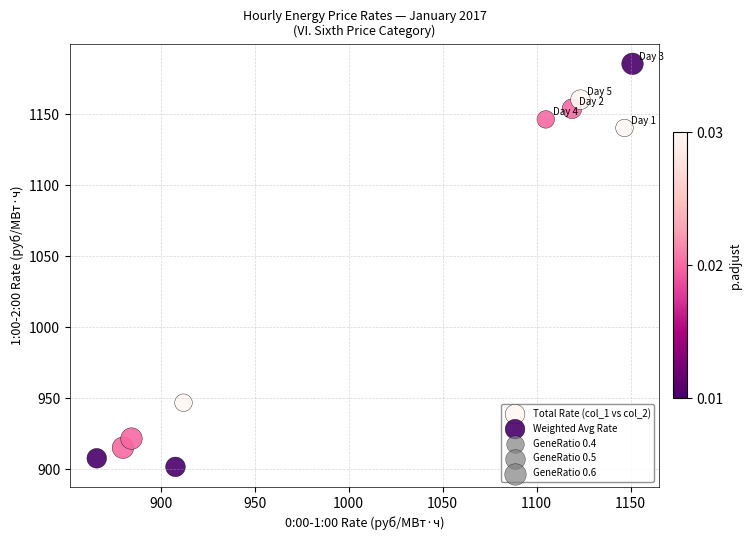

Which series contains the lowest Y value?

Weighted Avg Rate